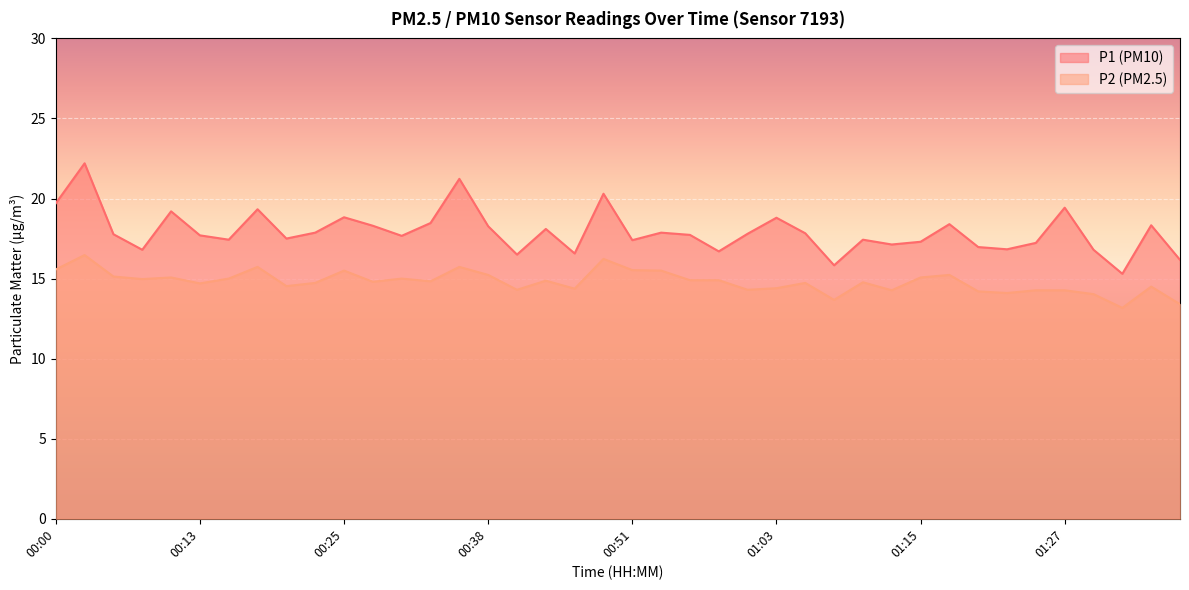

Between 00:10 and 01:15, which is larger?

00:10